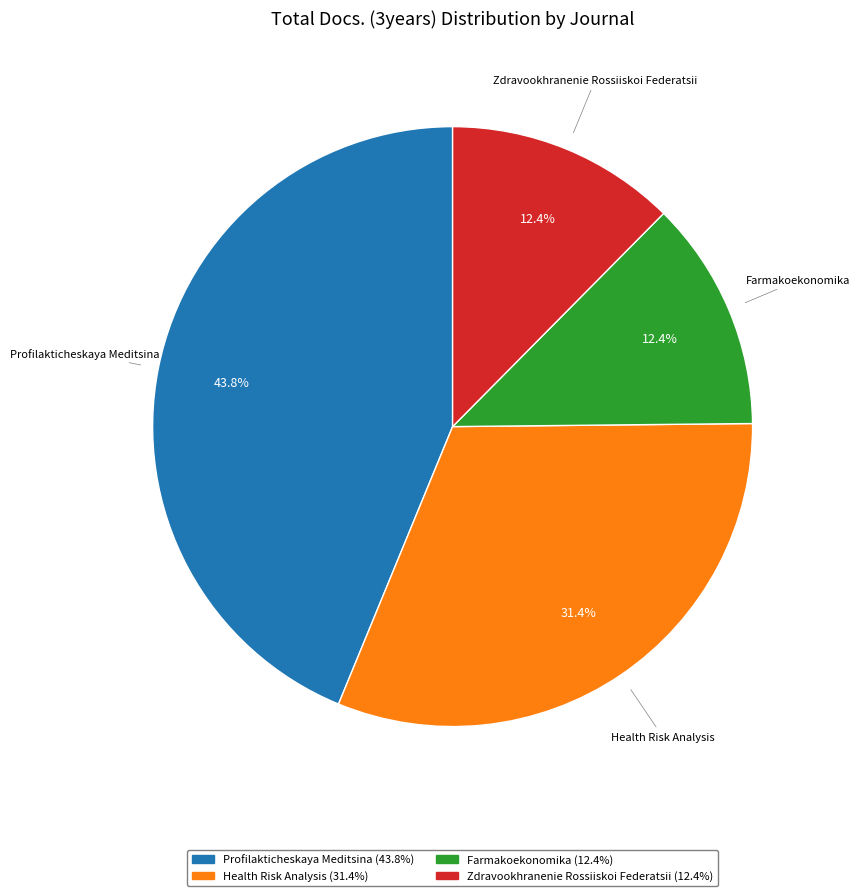

Between Health Risk Analysis and Farmakoekonomika, which is larger?

Health Risk Analysis